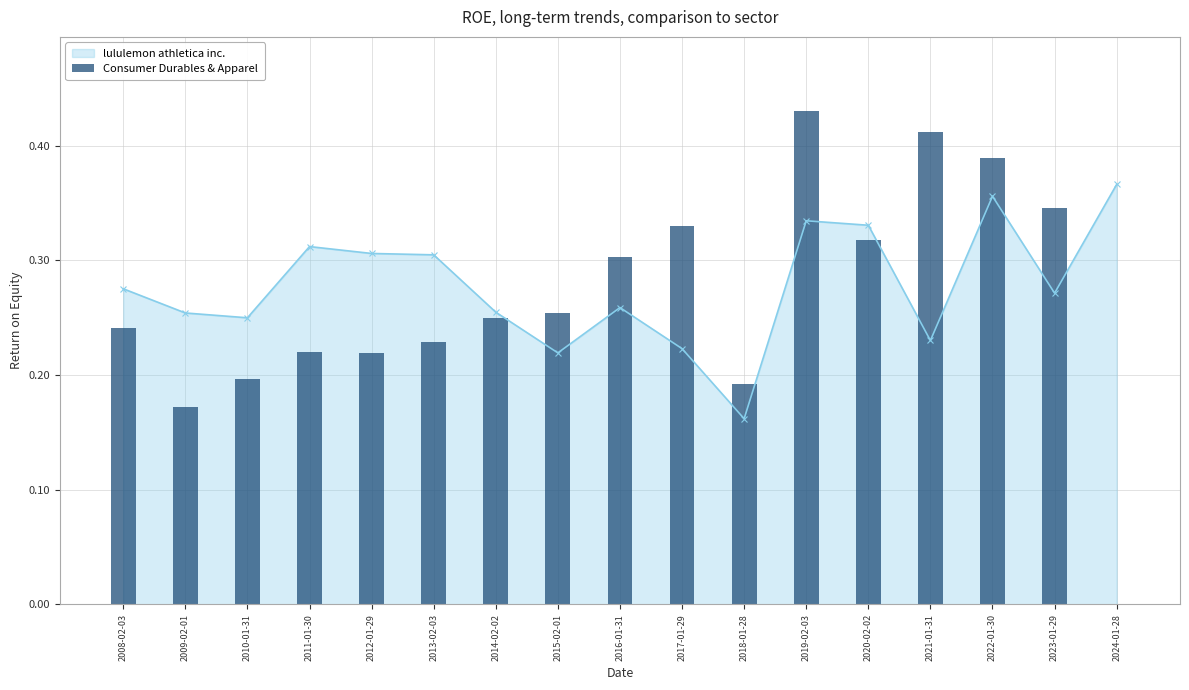

What position from the left is 2016-01-31?

9